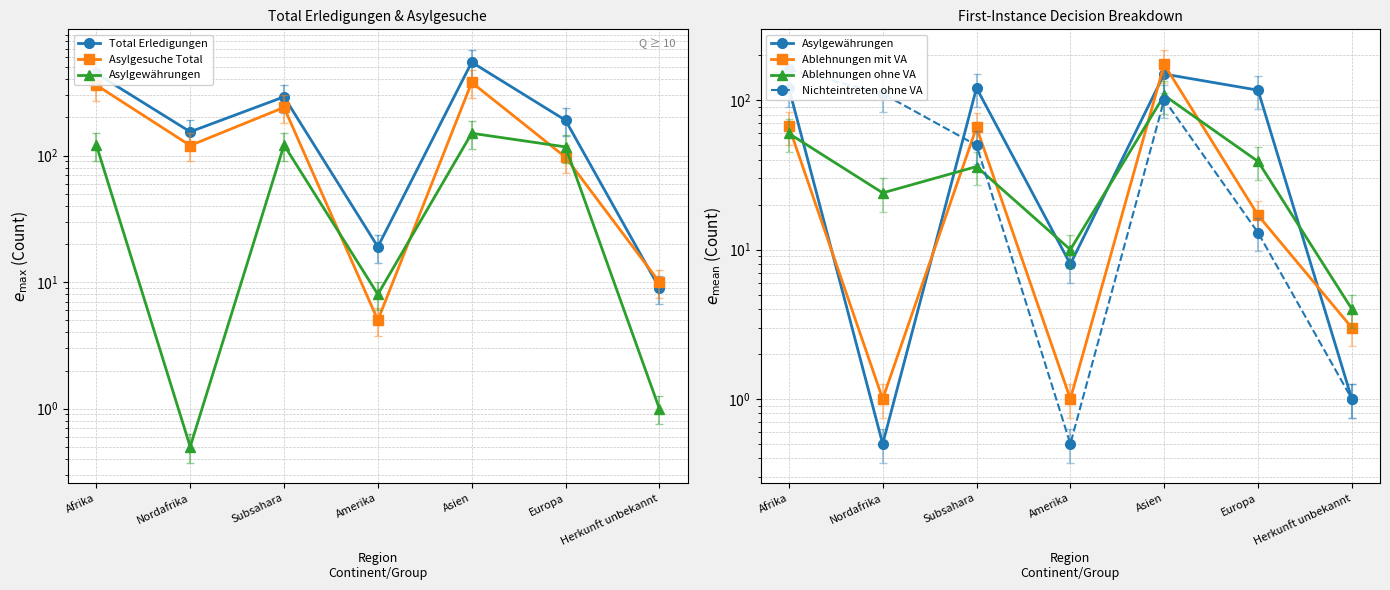

At which category is the sum across all series the highest?

Asien